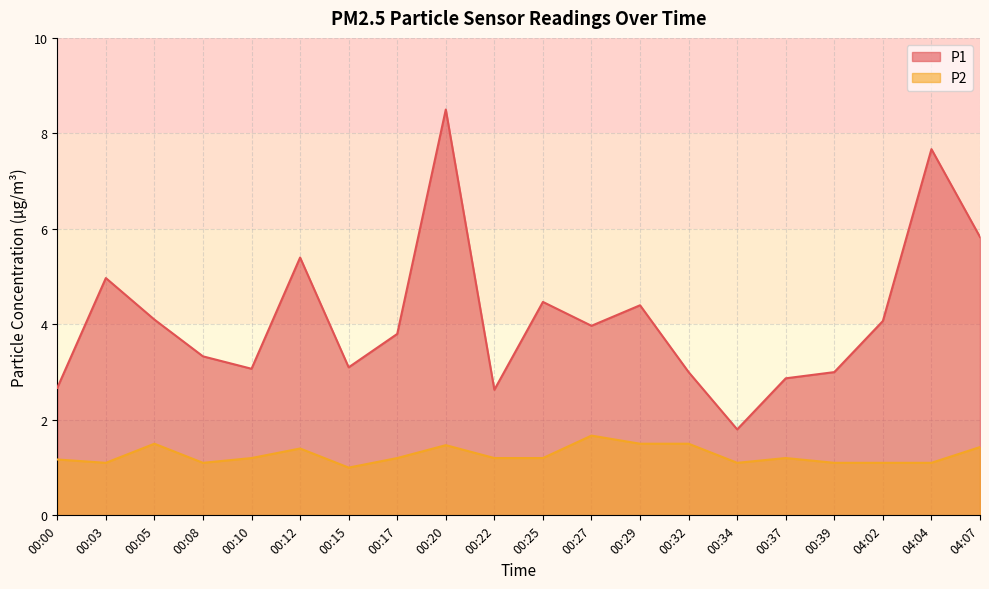

What value does the P1 series have at 04:04?

7.7